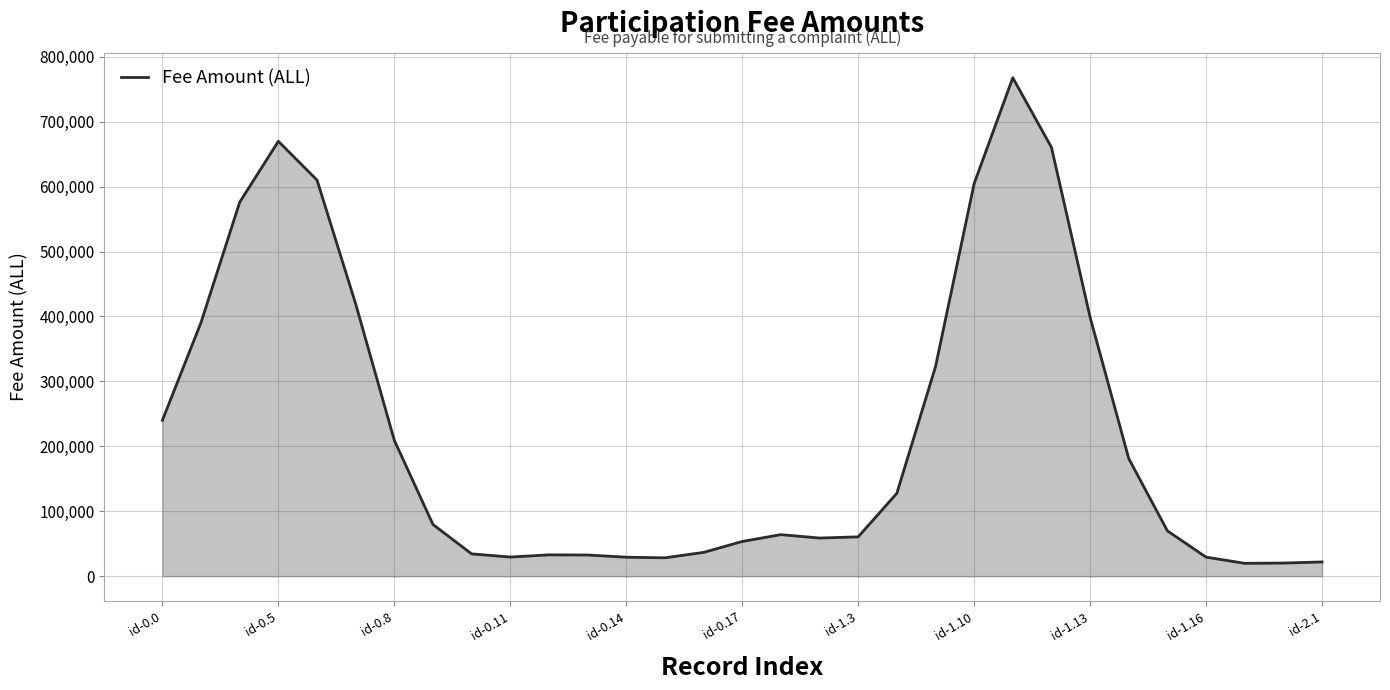

What is the greatest value displayed?

767545